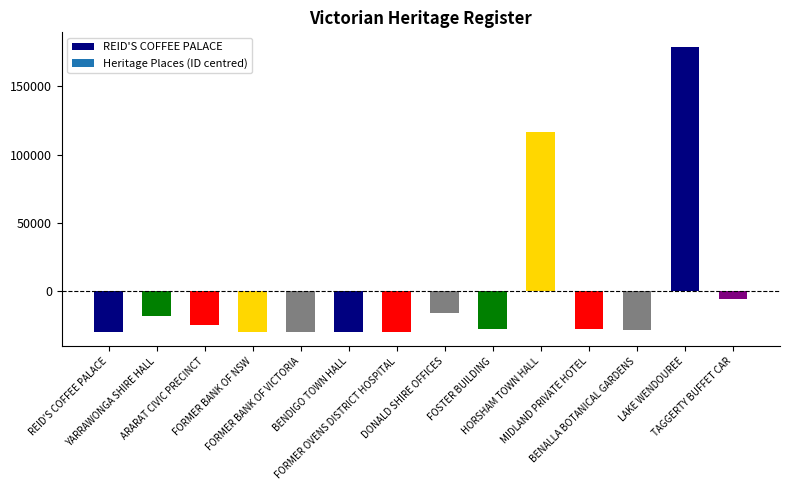

What is the difference between the values at ARARAT CIVIC PRECINCT and FORMER OVENS DISTRICT HOSPITAL?

4767